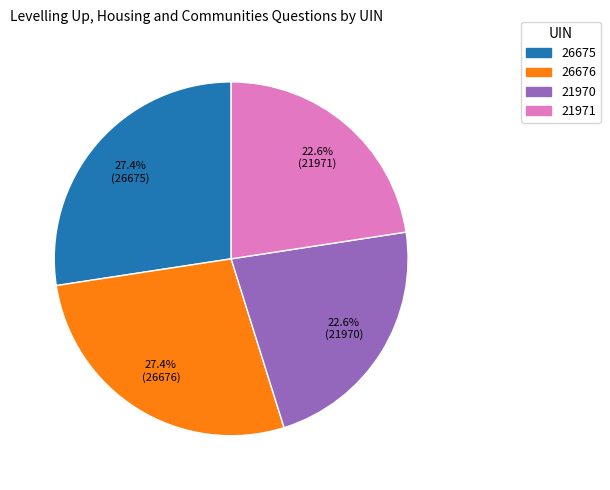

Does 21971 represent more than half of the total?

No